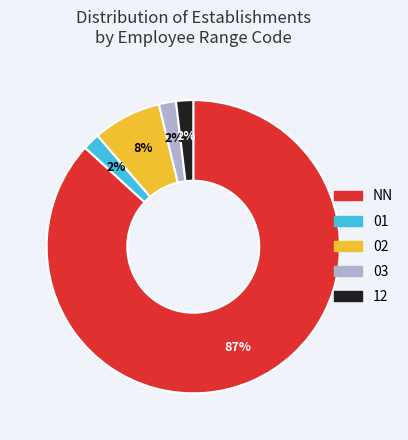

Do 02 and NN together represent more than half of the pie?

Yes